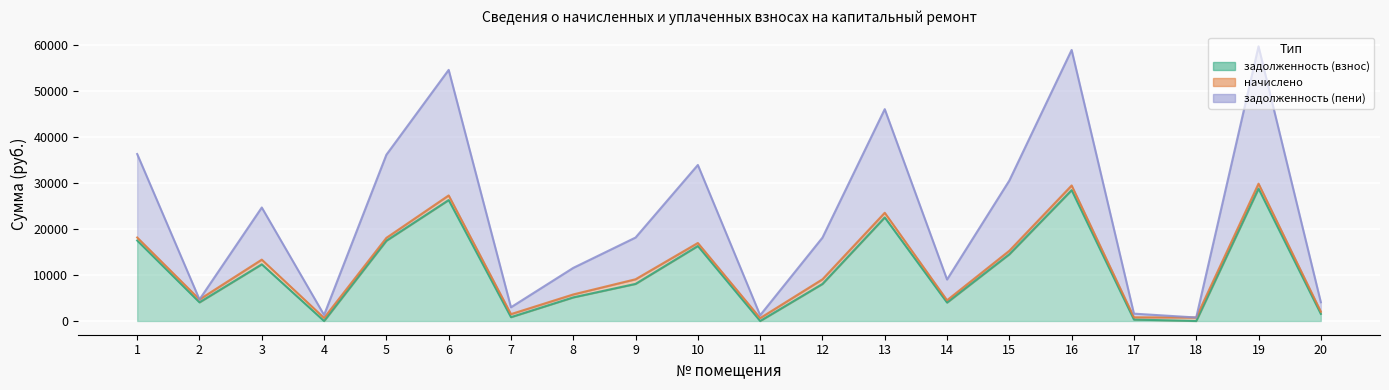

True or false: задолженность (взнос) and задолженность (пени) intersect in this chart.

False